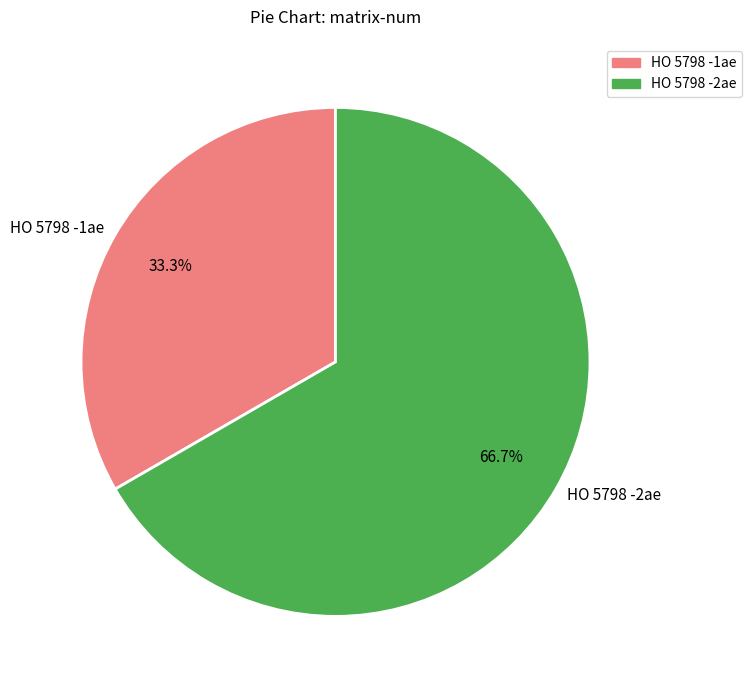

Which category has the smallest portion of the pie?

HO 5798 -1ae